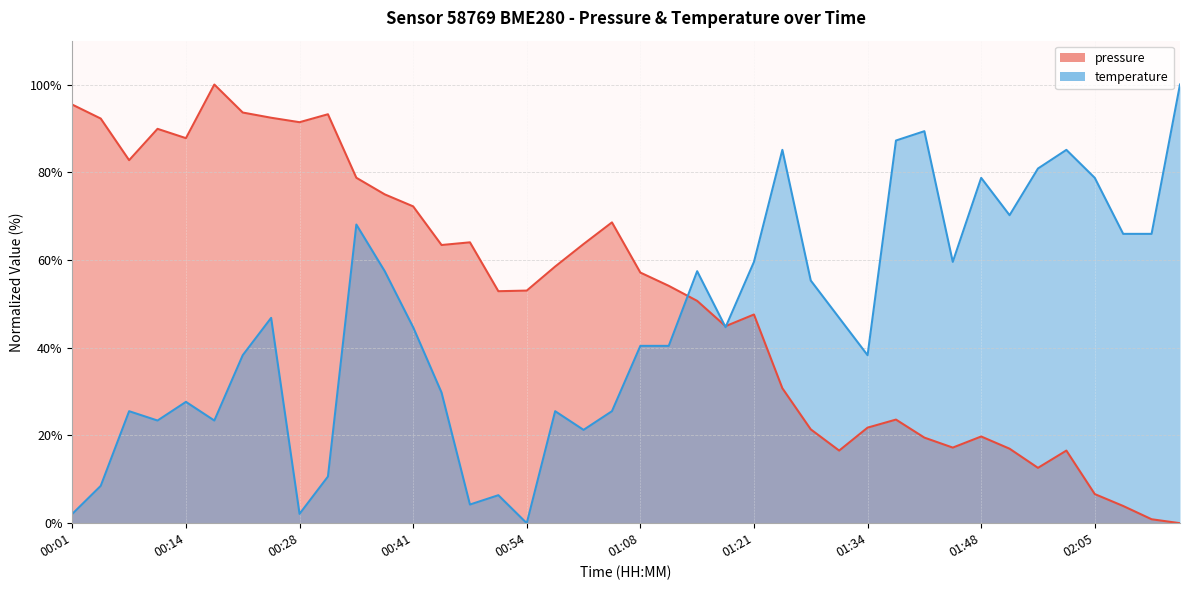

What is the difference between the second highest and minimum values in the pressure series?

95.4